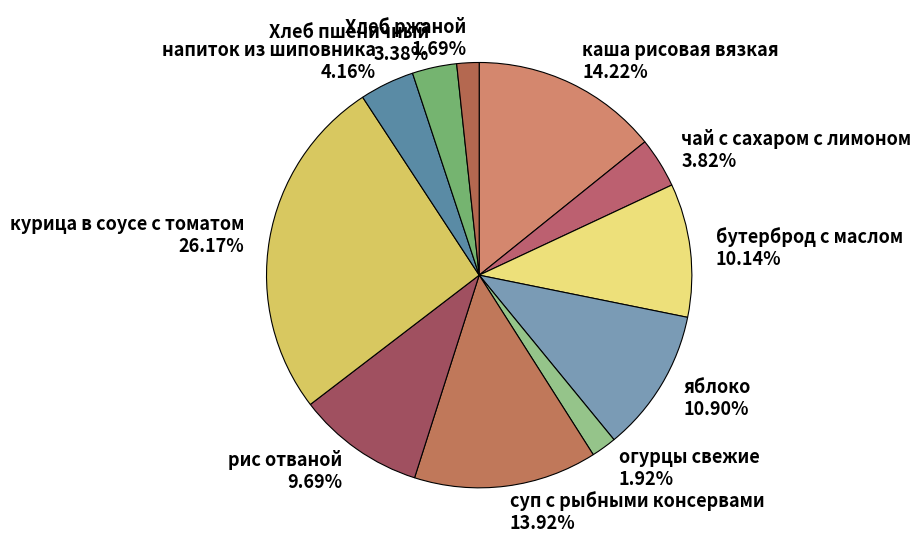

Count the number of slices in the pie.

11